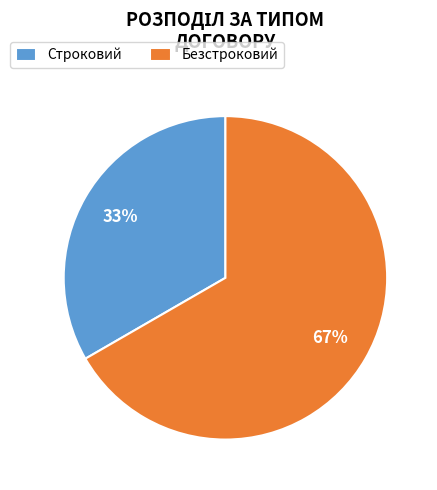

To the nearest percent, what is the combined percentage of Безстроковий and Строковий?

100%